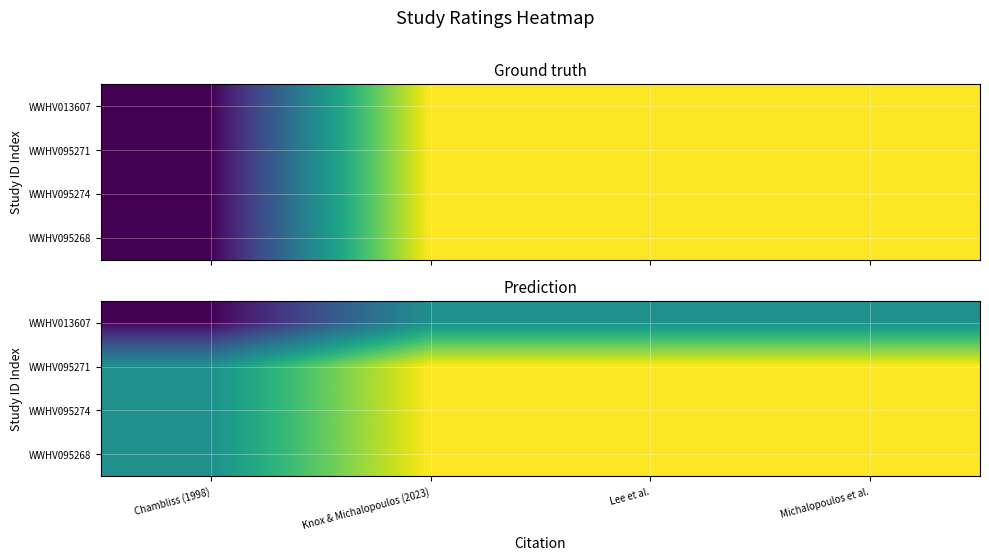

What is the spread (max minus min) of values at Chambliss (1998)?

0.5